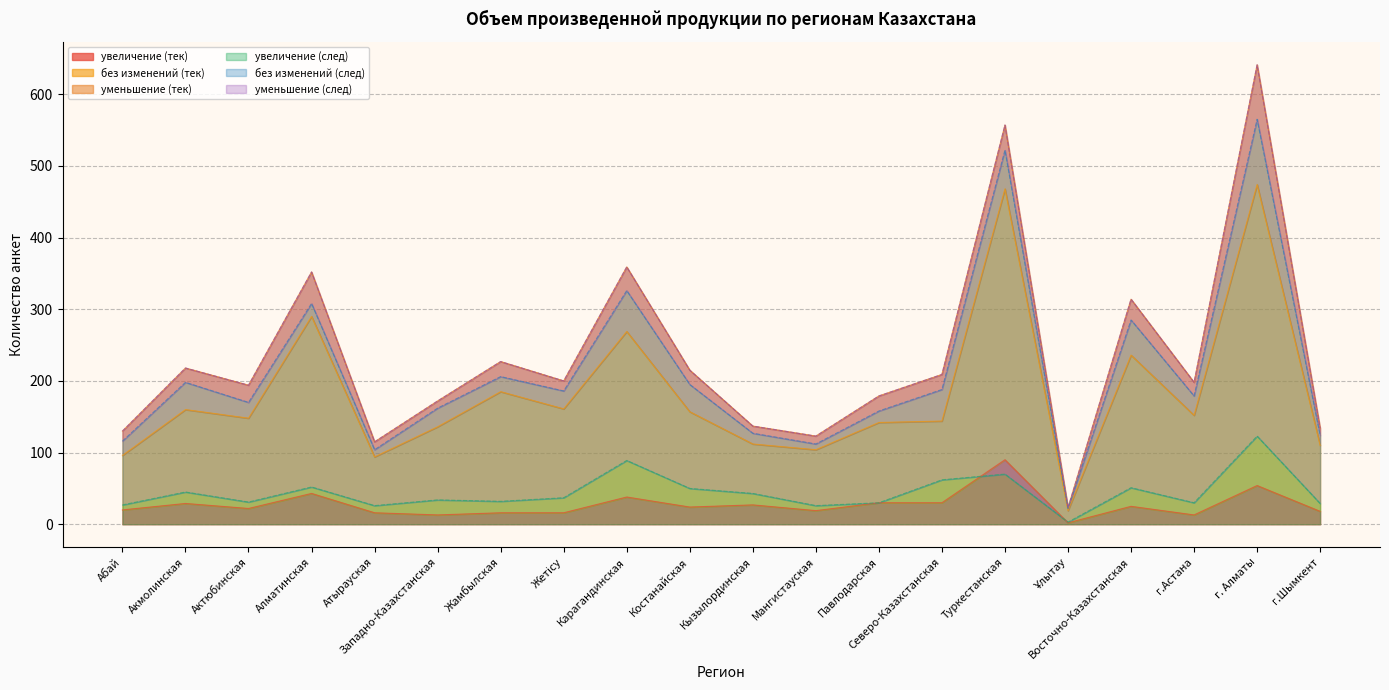

True or false: увеличение (след) has a value of 61 at г. Алматы.

False